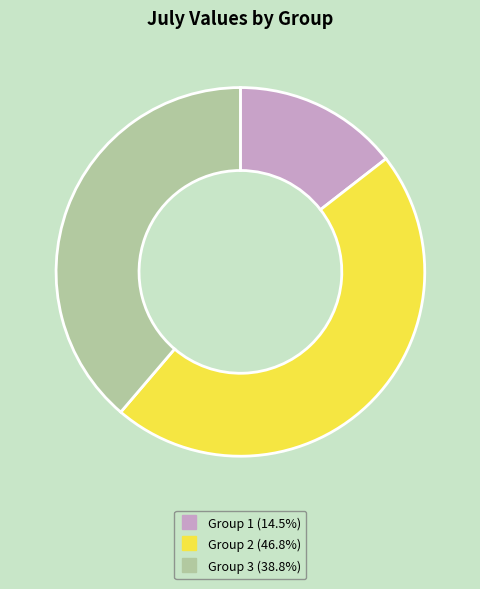

Count the number of slices in the pie.

3